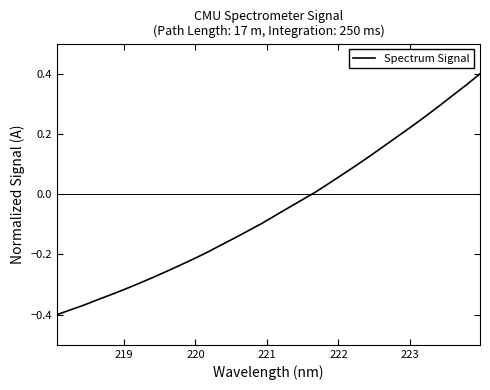

What is the difference between the maximum and minimum values?

0.8